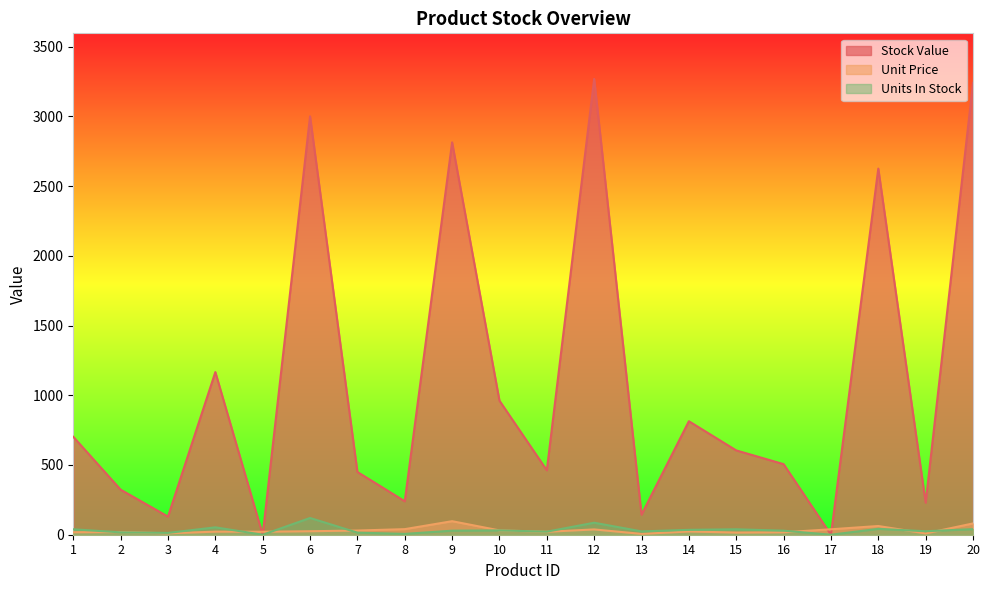

Where is the first local maximum for Stock Value?

4